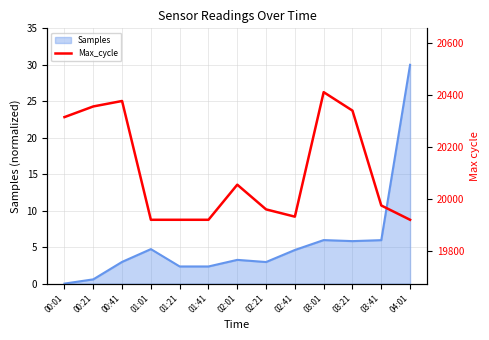

Read the value at 01:01.

19921